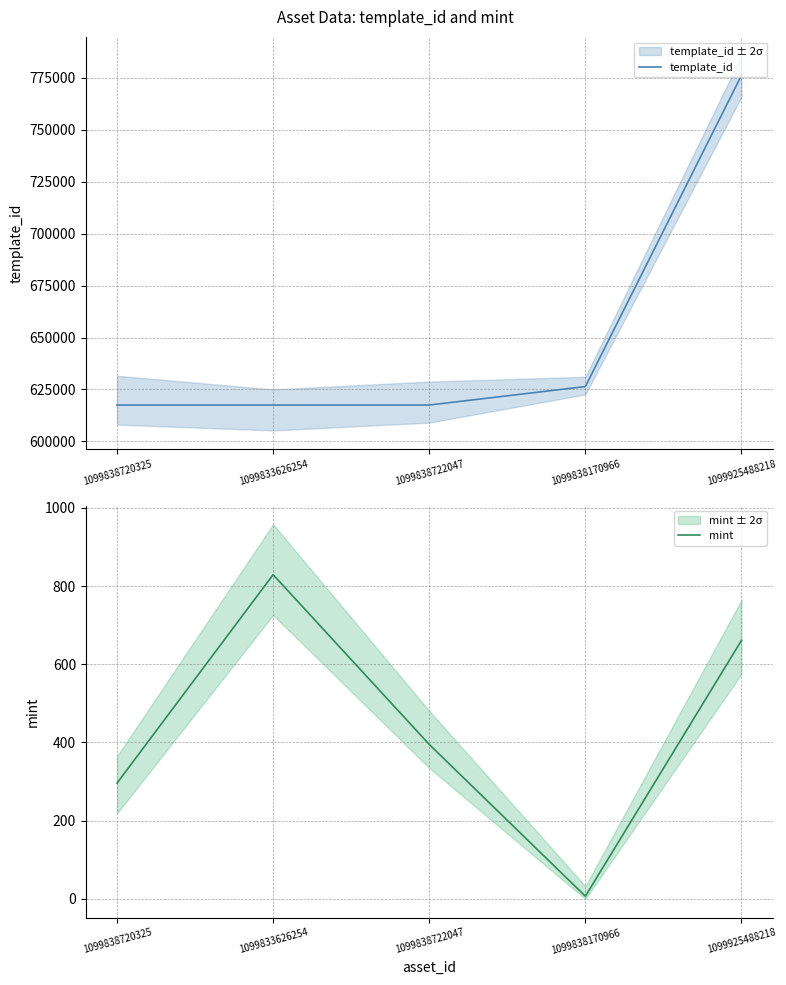

How many mint values are between 296 and 661?

3